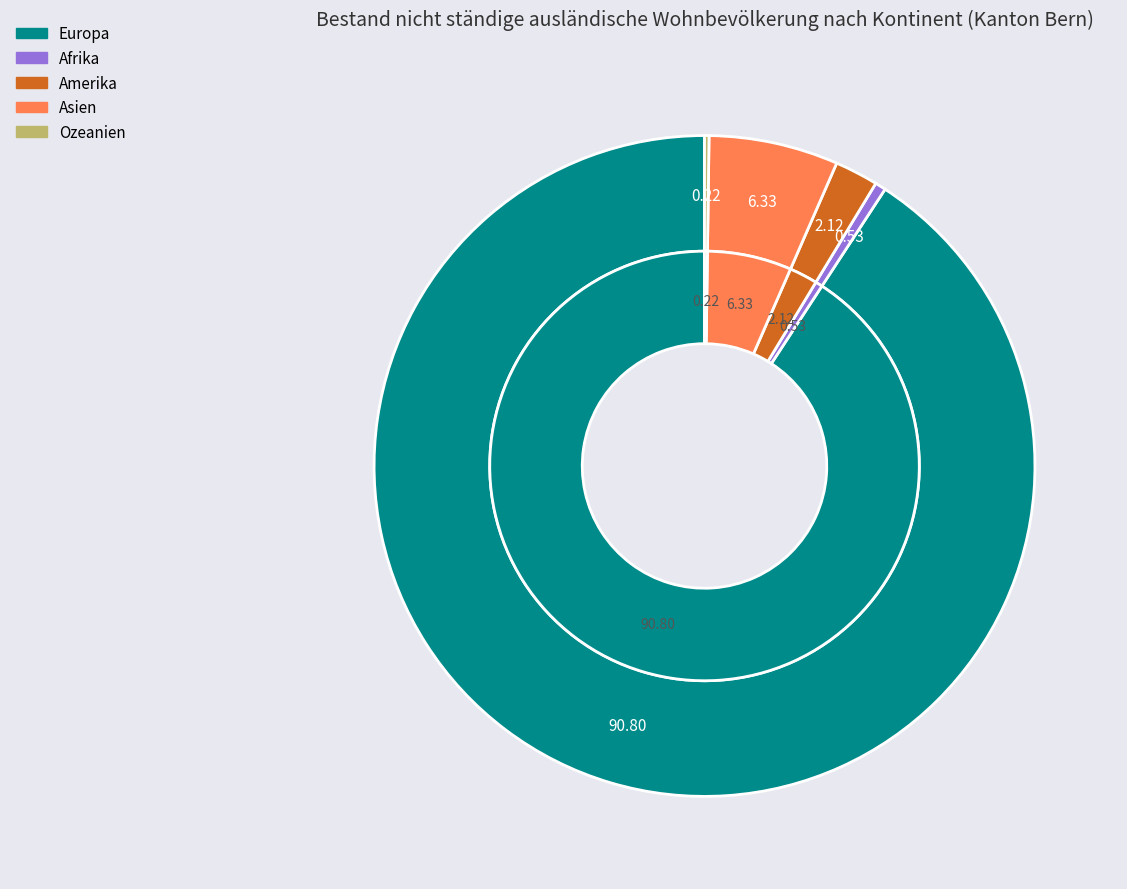

Which slice is the smallest?

Ozeanien